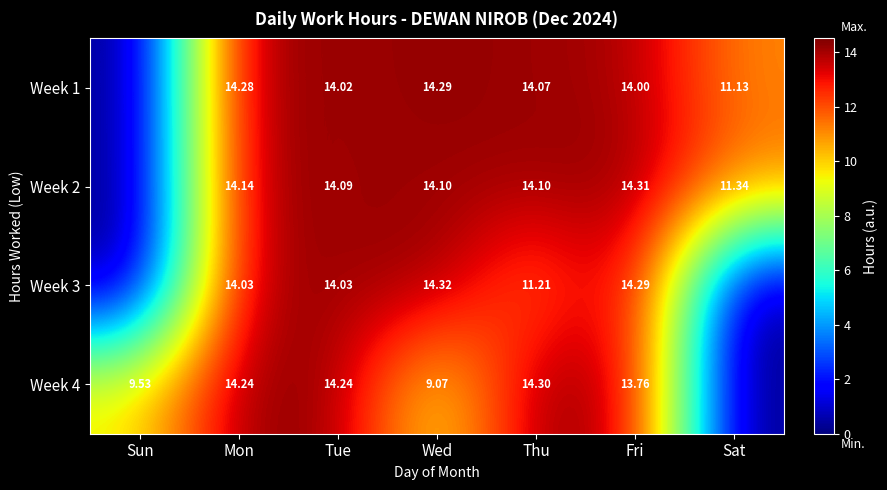

Is the value of Week 3 at Mon greater than the value of Week 4 at Mon?

No